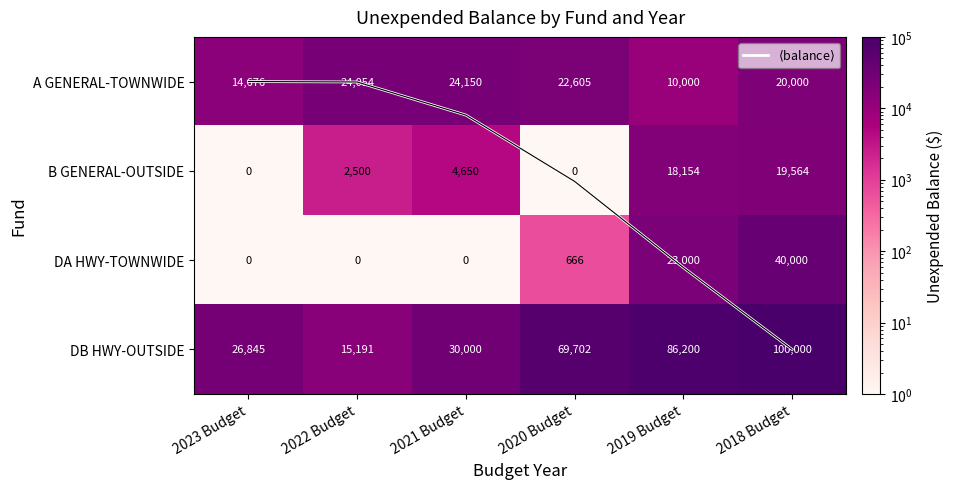

How many values in the DB HWY-OUTSIDE series are below 69702?

3